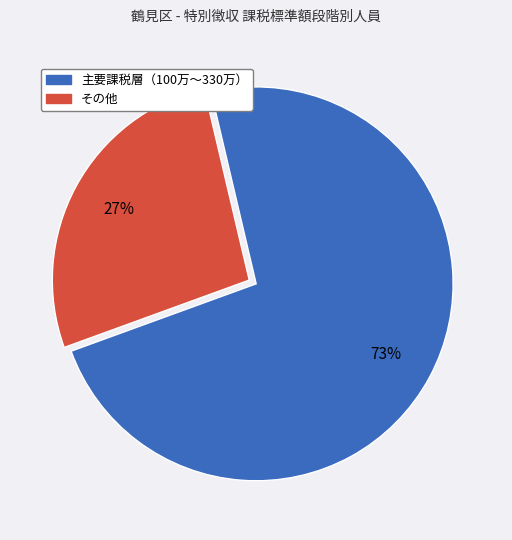

To the nearest percent, what is the difference between the largest and smallest slice percentages?

46%